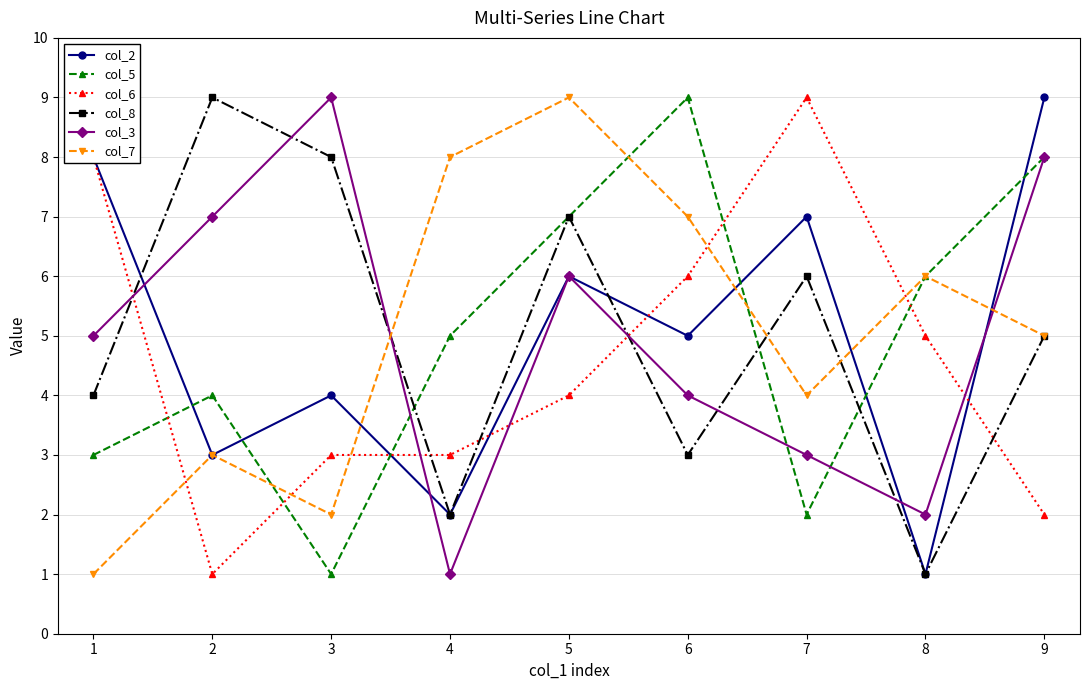

Between 6 and 8, which series saw the biggest shift?

col_2